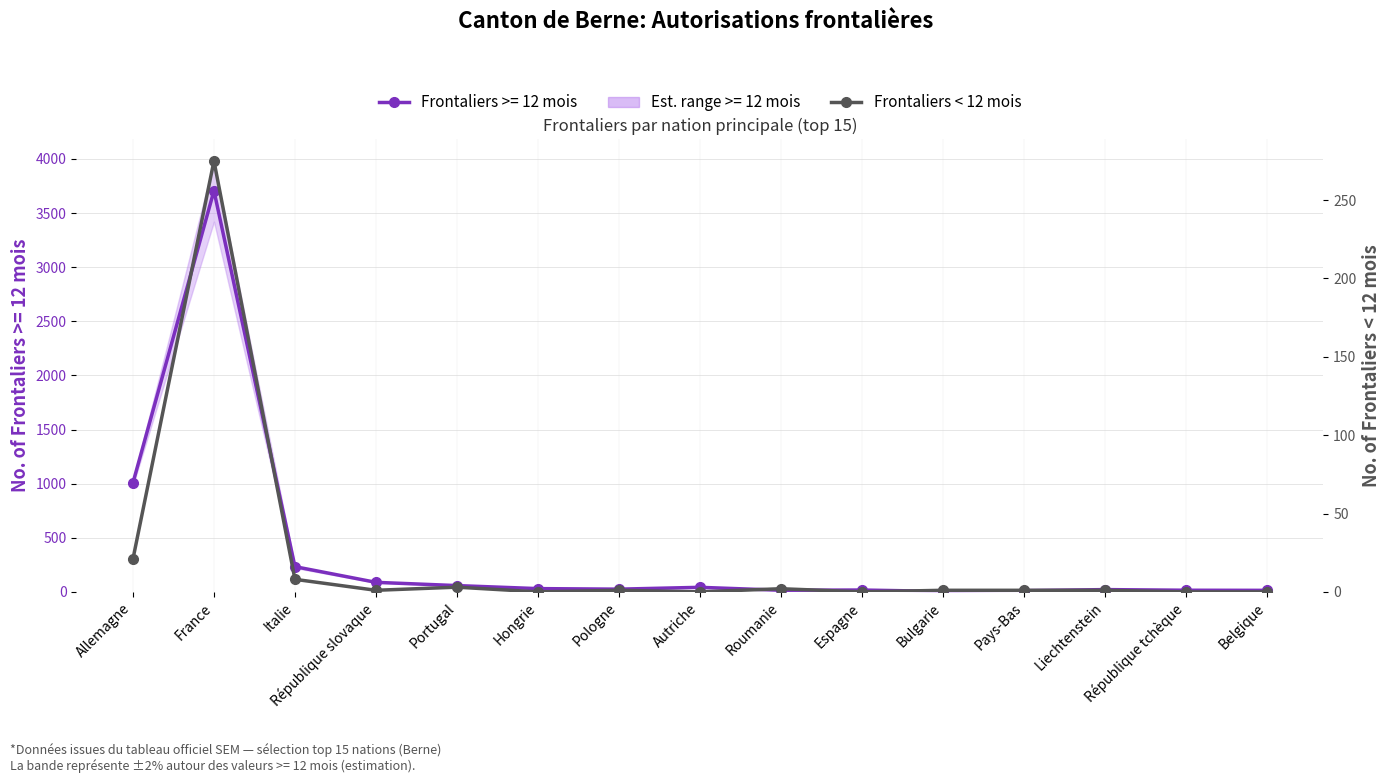

How many interior local peaks (higher than both neighbors) does the data have?

4